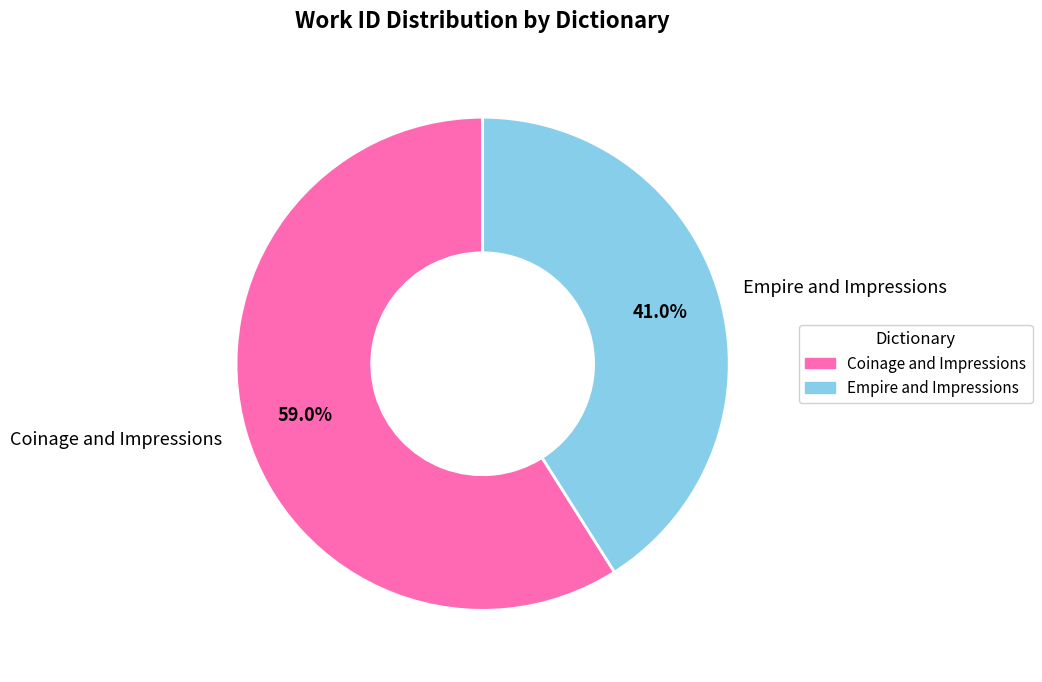

Which slice is the largest?

Coinage and Impressions